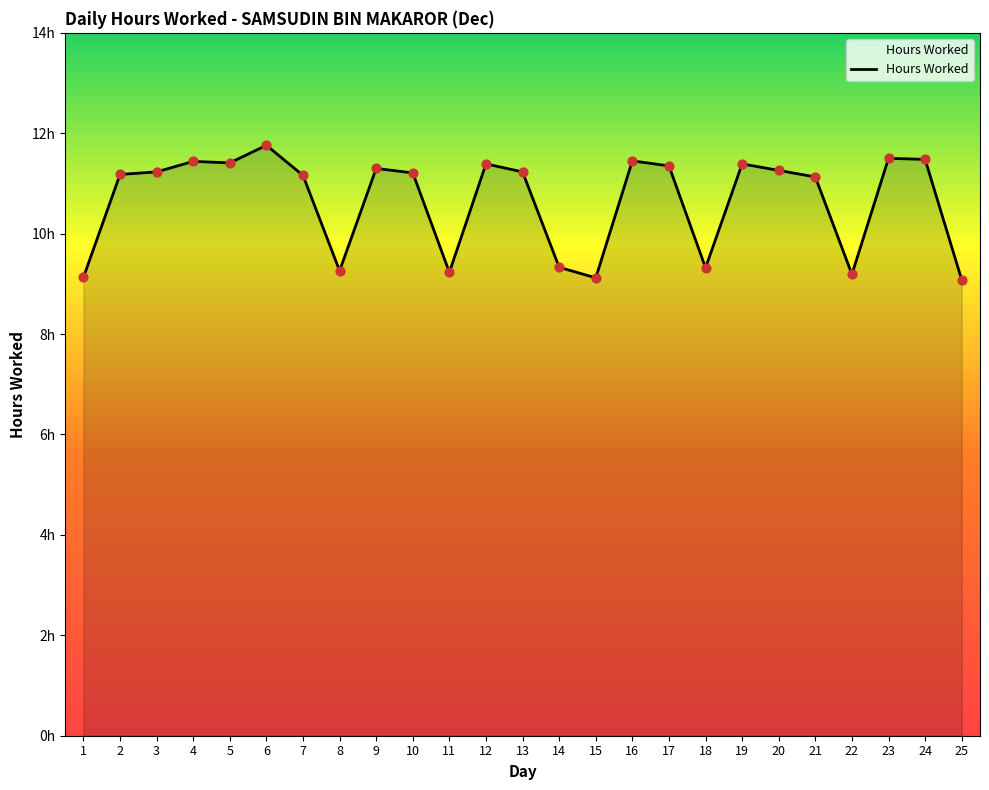

What is the change in value from 9 to 18?

-2.0